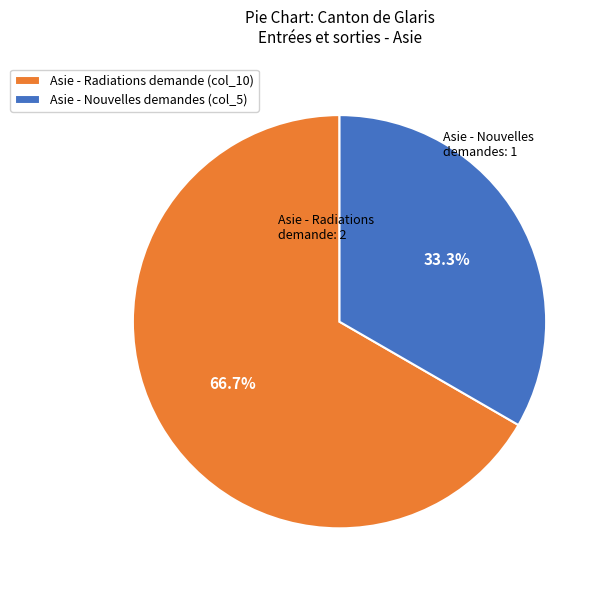

Rank the categories by value from highest to lowest.

Asie - Radiations demande (col_10), Asie - Nouvelles demandes (col_5)